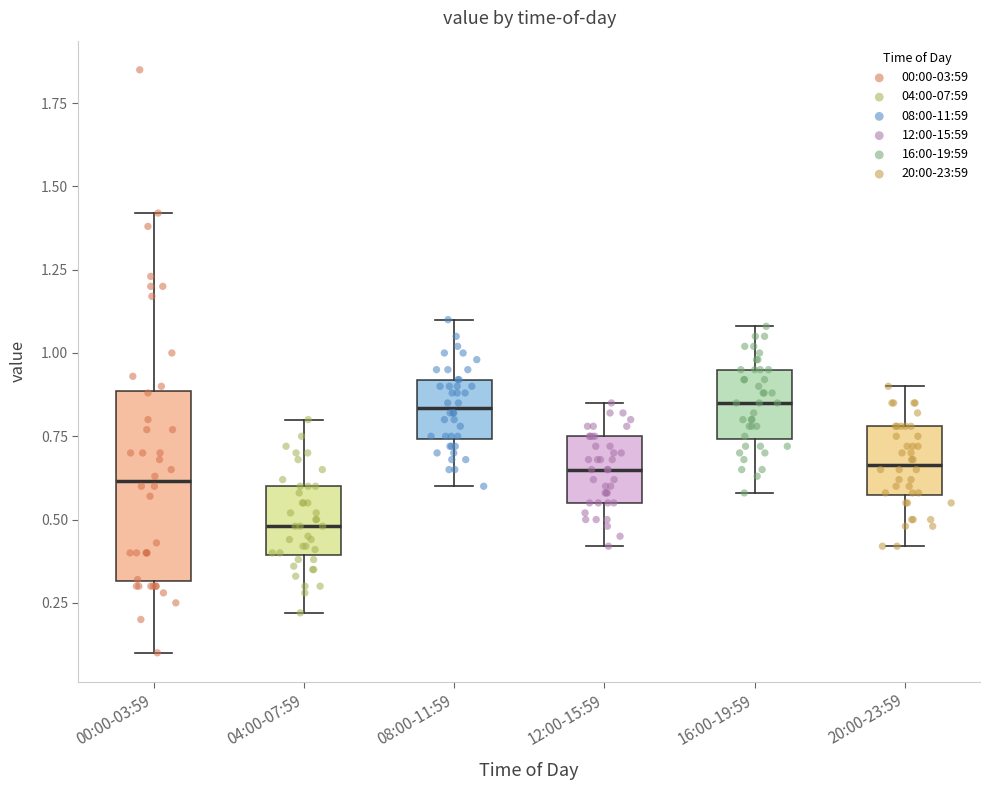

Where does the median line of the box for 20:00-23:59 sit on the y-axis? The values are not printed on the chart, so give them approximately, as read against the axis.

0.65